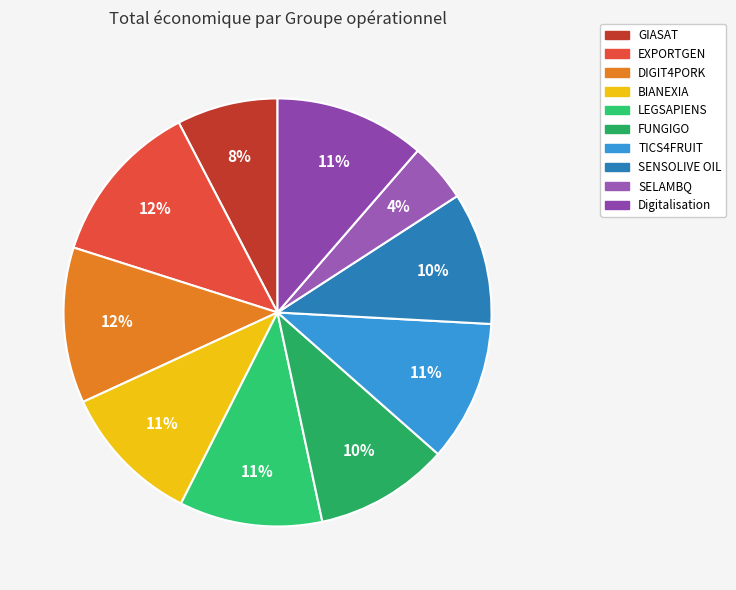

What is the change in value from GIASAT to FUNGIGO?

+129163